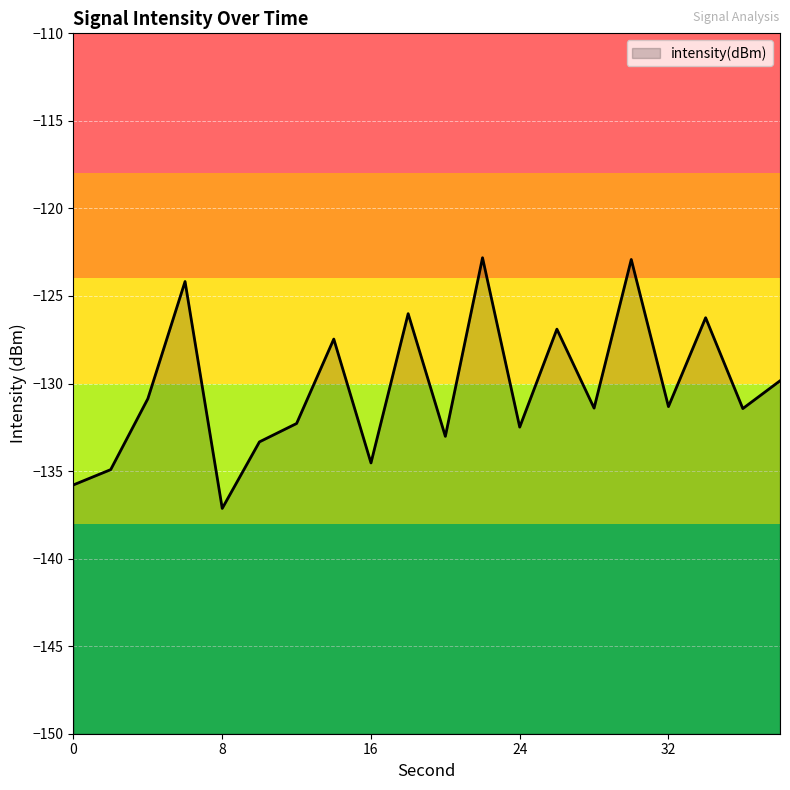

What is the maximum value shown in the chart?

-122.8